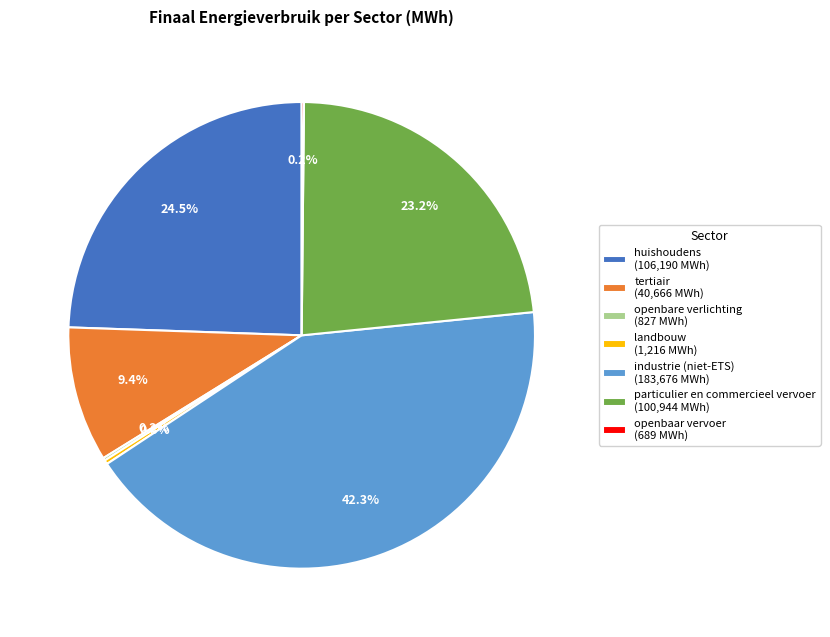

True or false: particulier en commercieel vervoer accounts for 23% of the total.

True